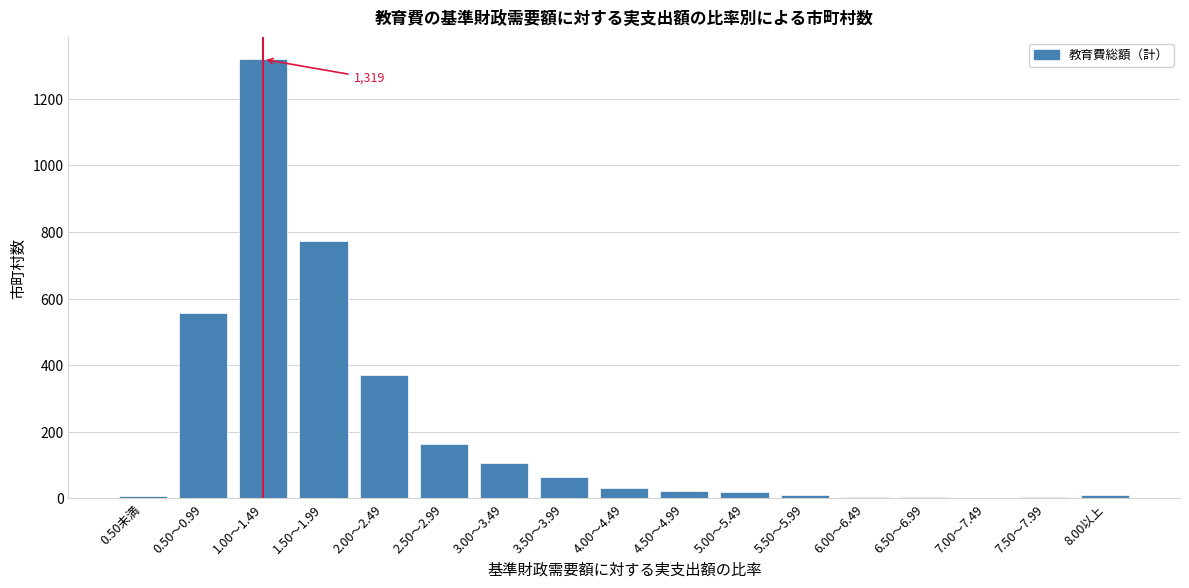

The value at 0.50～0.99 is 558. True or false?

True